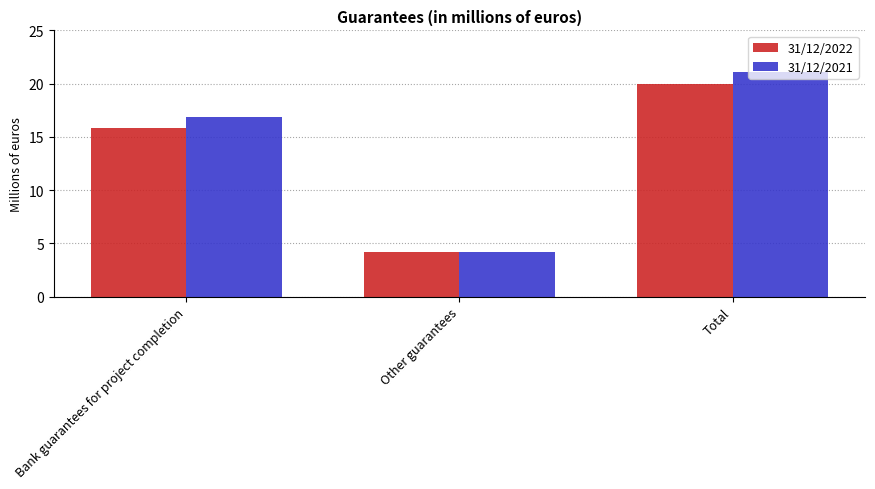

List the series in order of their overall mean, highest first.

31/12/2021, 31/12/2022